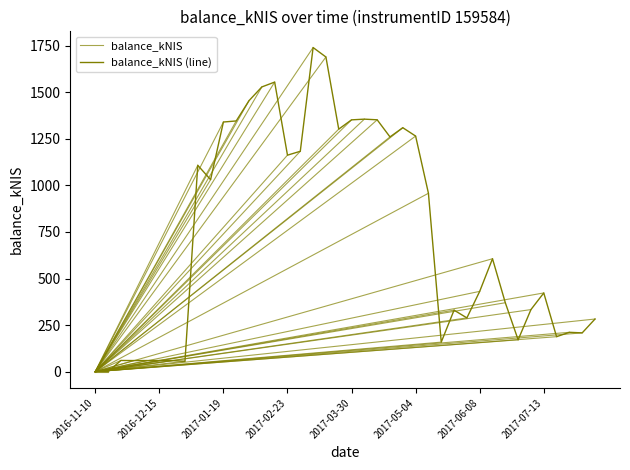

What is the ratio of the value at 2017-04-20 to the value at 2017-03-09?

0.7